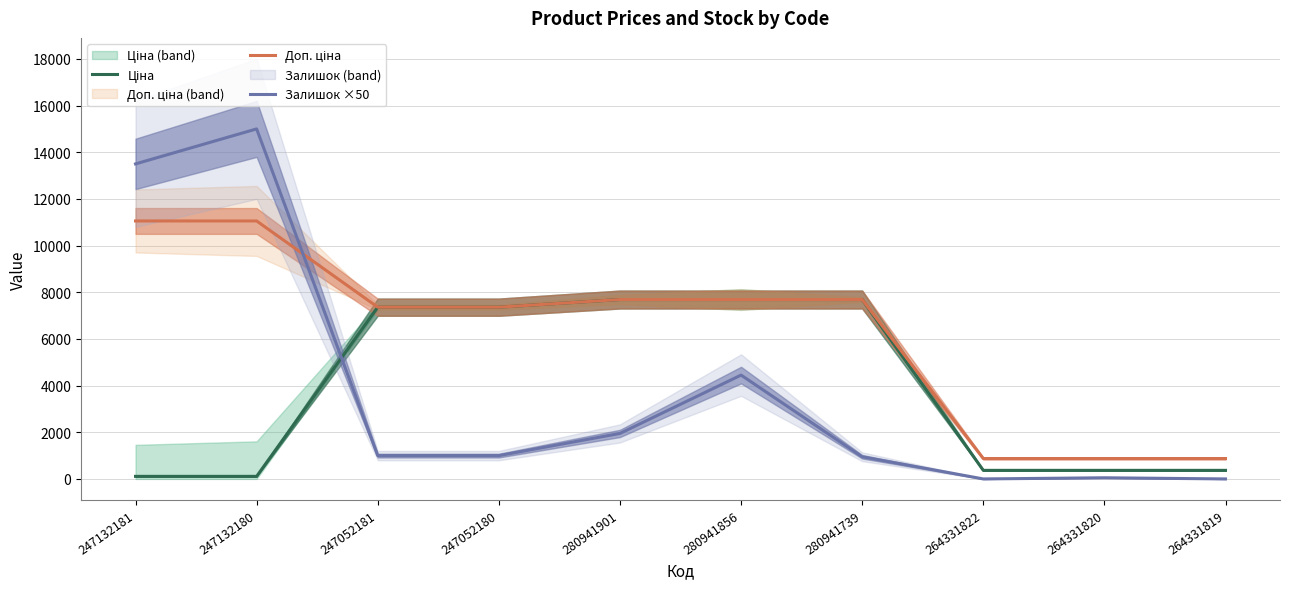

At 264331820, list the series in order from smallest to largest.

Залишок ×50, Ціна, Доп. ціна